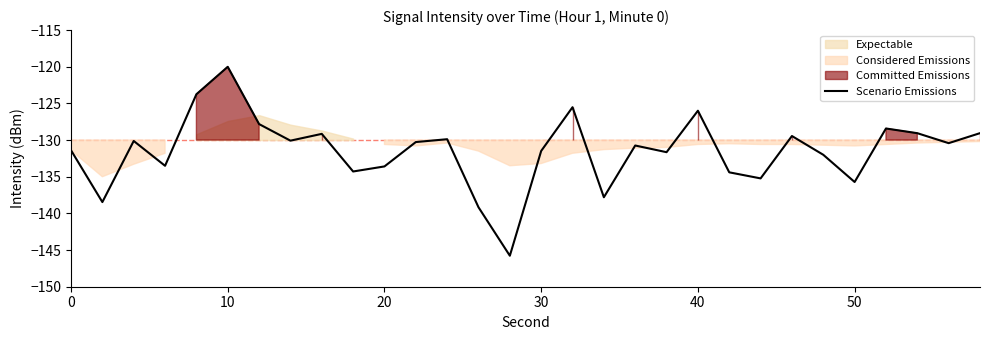

Reading left to right, transcribe all the data shown in this chart.

-131.4	-138.5	-130.1	-133.5	-123.8	-120.0	-127.8	-130.1	-129.2	-134.3	-133.6	-130.3	-129.9	-139.2	-145.8	-131.5	-125.5	-137.8	-130.7	-131.7	-126.0	-134.4	-135.2	-129.4	-132.0	-135.7	-128.4	-129.1	-130.4	-129.1